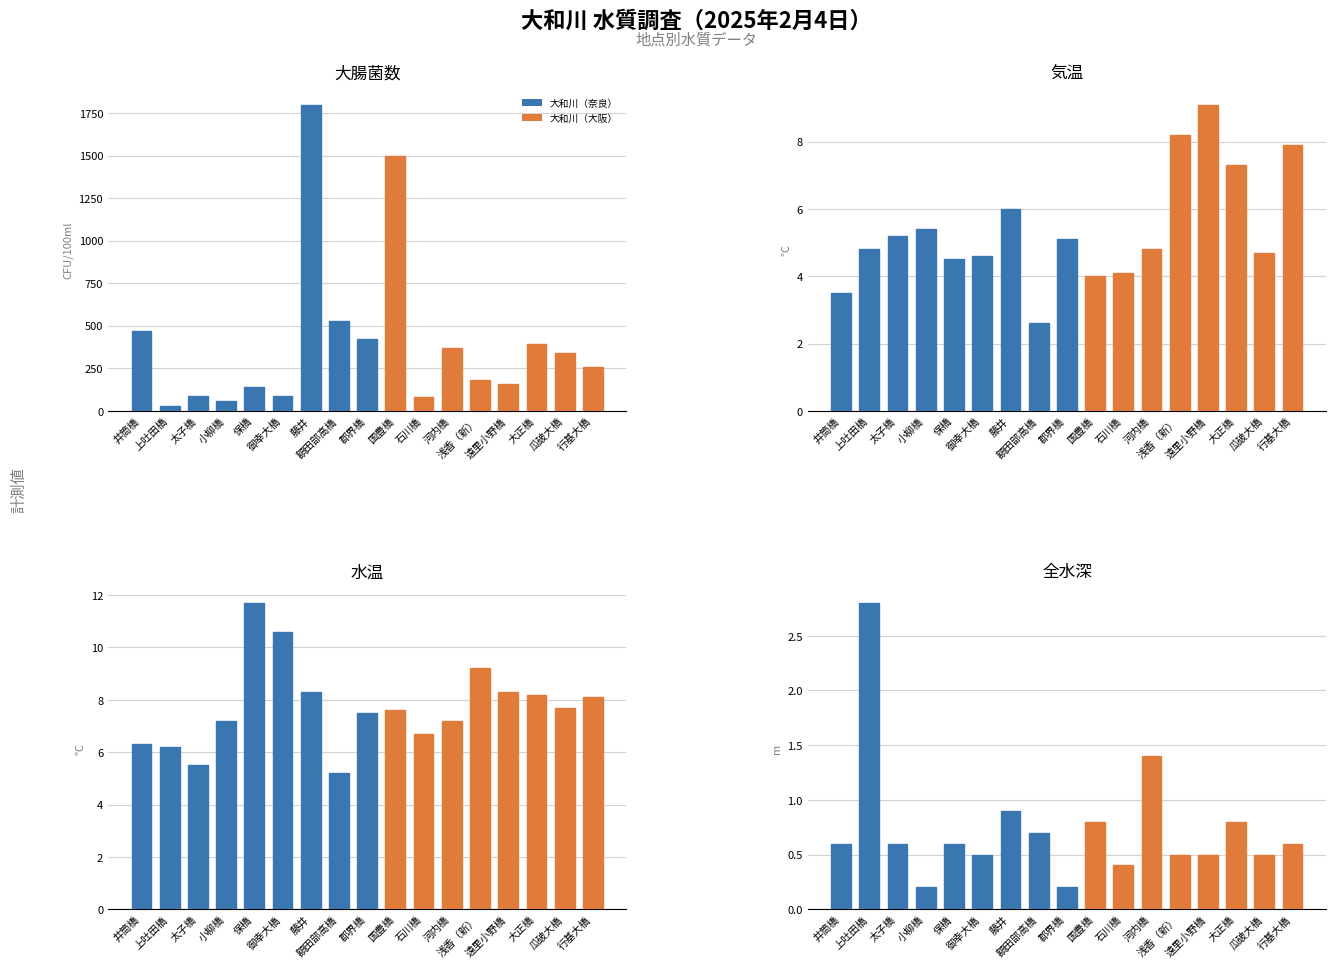

List the series in order of their peak value, lowest first.

全水深, 気温, 水温, 大腸菌数